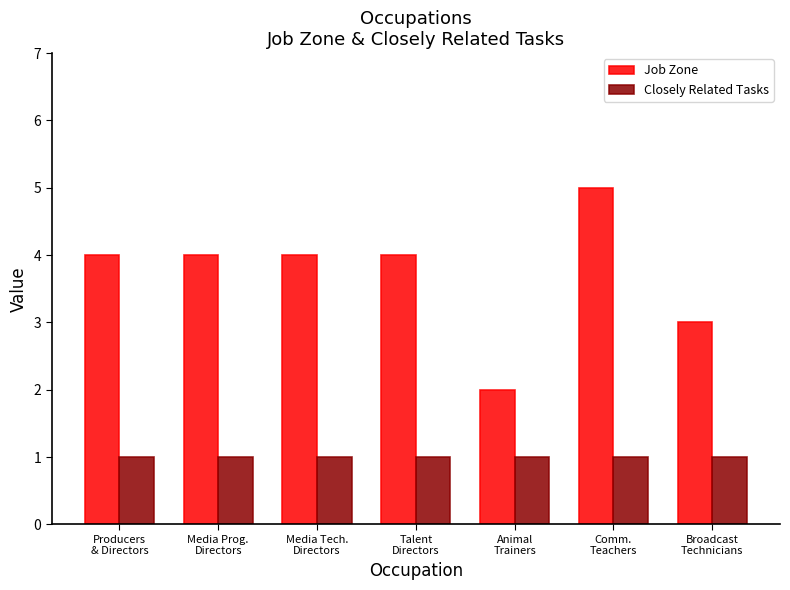

What is the label of the 2nd bar from the right?

Comm.
Teachers